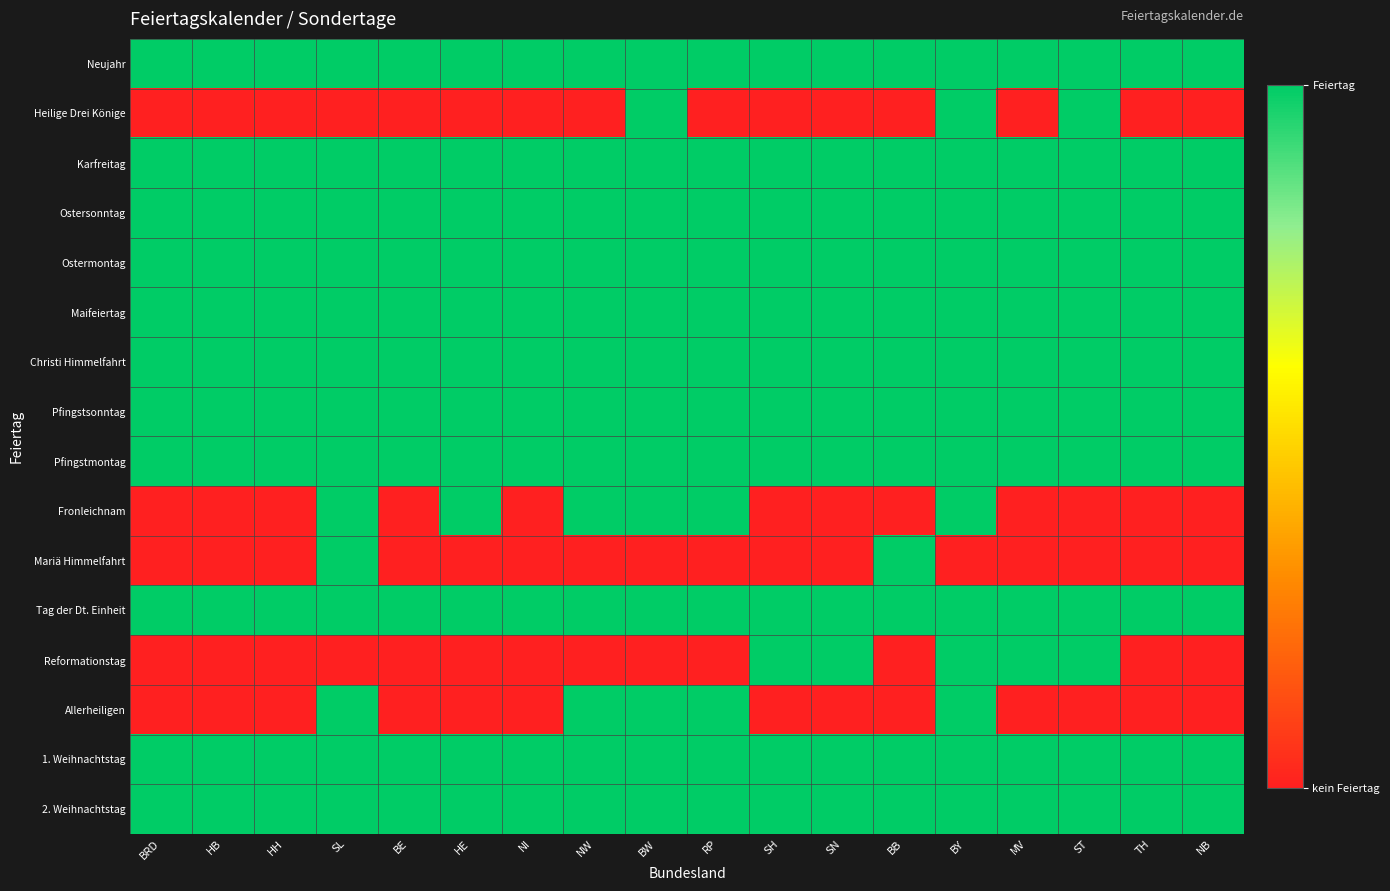

Which category has the lowest value across all series?

BRD